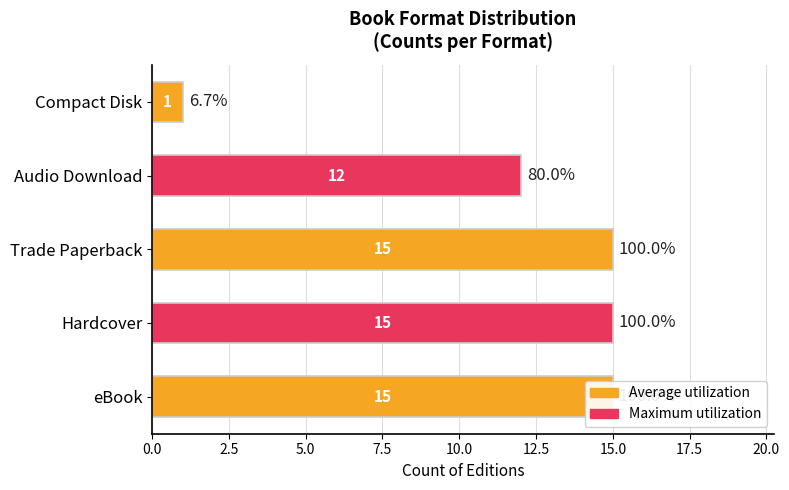

How many bars are there in total?

5